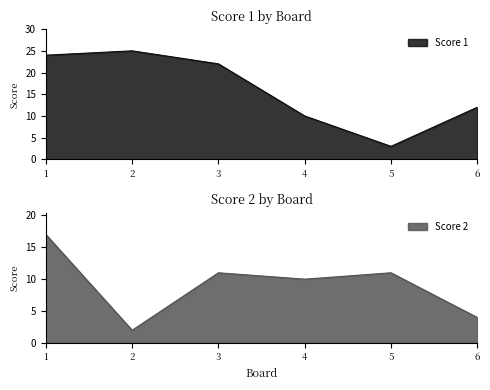

At which category does the chart reach its peak across all series?

2